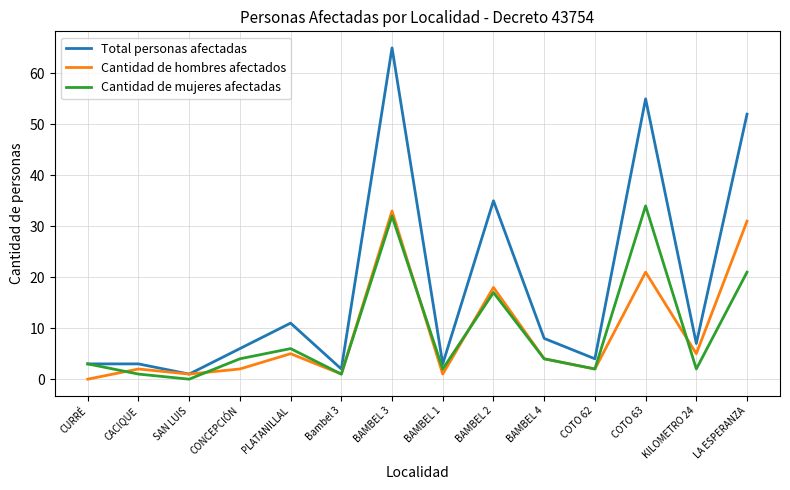

Rank the series by their maximum value, from highest to lowest.

Total personas afectadas, Cantidad de mujeres afectadas, Cantidad de hombres afectados